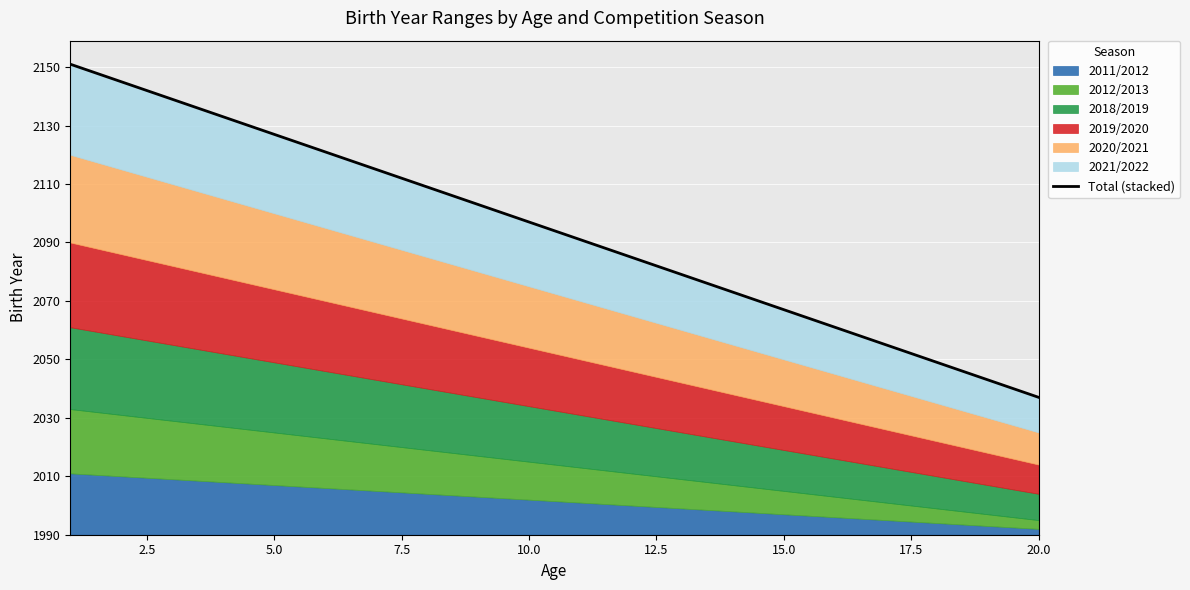

The chart shows a value of 24 at 18. True or false?

False